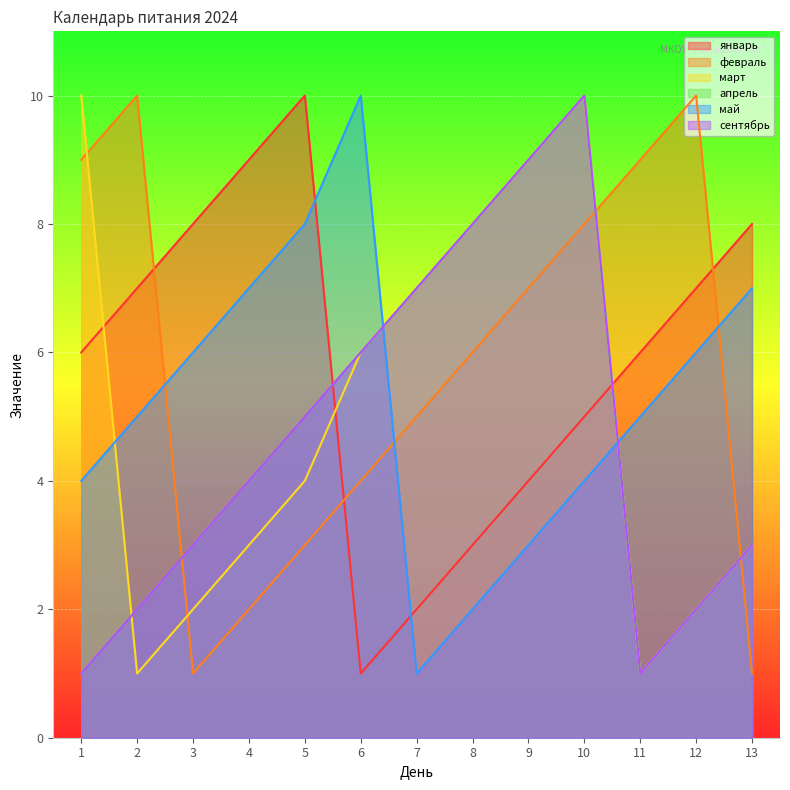

At which category does the chart reach its minimum across all series?

6